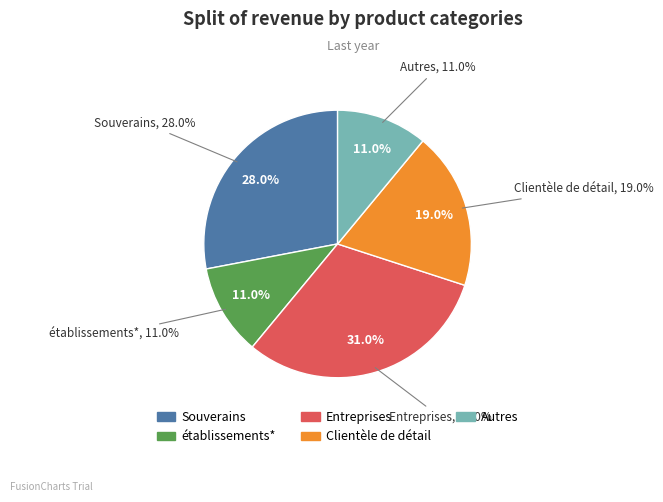

What is the smallest slice in the pie chart?

établissements*